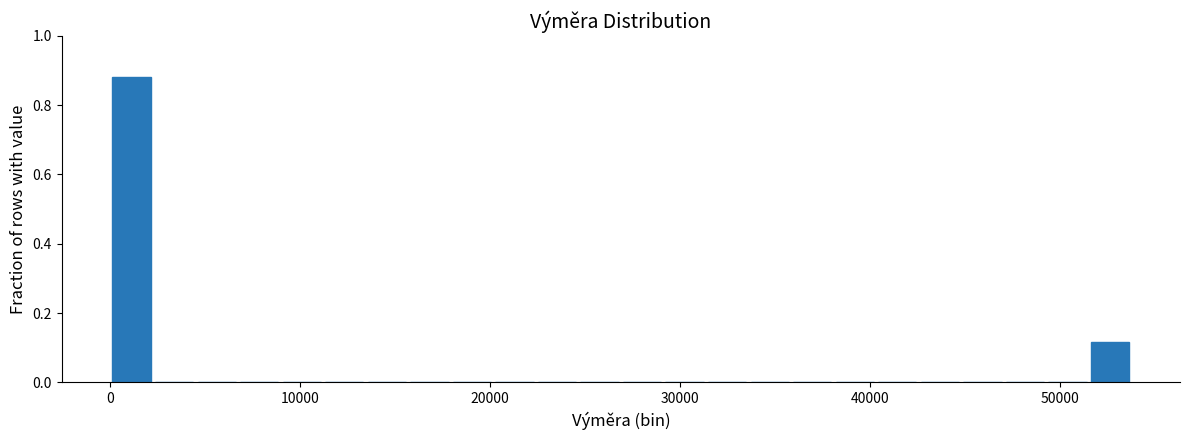

Around what value on the x-axis is the tallest bar? Give the approximate position of its centre, as read against the axis.

1000